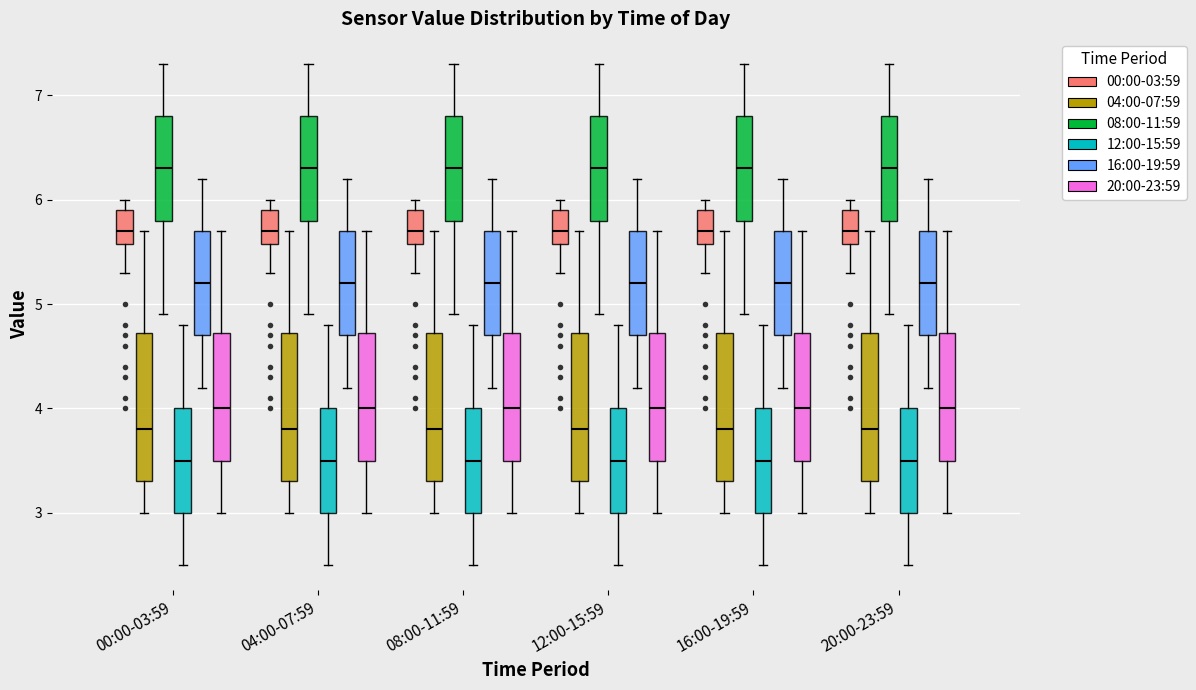

Reading left to right, read every box against the y-axis: the position of its median line, the range the box covers, and the ends of its whiskers. The values are not printed on the chart, so give them approximately, as read against the axis.

00:00-03:59 (00:00-03:59): median 5.7, box 5.6 to 5.9, whiskers 5.3 to 6.0
00:00-03:59 (04:00-07:59): median 3.8, box 3.3 to 4.7, whiskers 3.0 to 5.7
00:00-03:59 (08:00-11:59): median 6.3, box 5.8 to 6.8, whiskers 4.9 to 7.3
00:00-03:59 (12:00-15:59): median 3.5, box 3.0 to 4.0, whiskers 2.5 to 4.8
00:00-03:59 (16:00-19:59): median 5.2, box 4.7 to 5.7, whiskers 4.2 to 6.2
00:00-03:59 (20:00-23:59): median 4.0, box 3.5 to 4.7, whiskers 3.0 to 5.7
04:00-07:59 (00:00-03:59): median 5.7, box 5.6 to 5.9, whiskers 5.3 to 6.0
04:00-07:59 (04:00-07:59): median 3.8, box 3.3 to 4.7, whiskers 3.0 to 5.7
04:00-07:59 (08:00-11:59): median 6.3, box 5.8 to 6.8, whiskers 4.9 to 7.3
04:00-07:59 (12:00-15:59): median 3.5, box 3.0 to 4.0, whiskers 2.5 to 4.8
04:00-07:59 (16:00-19:59): median 5.2, box 4.7 to 5.7, whiskers 4.2 to 6.2
04:00-07:59 (20:00-23:59): median 4.0, box 3.5 to 4.7, whiskers 3.0 to 5.7
08:00-11:59 (00:00-03:59): median 5.7, box 5.6 to 5.9, whiskers 5.3 to 6.0
08:00-11:59 (04:00-07:59): median 3.8, box 3.3 to 4.7, whiskers 3.0 to 5.7
08:00-11:59 (08:00-11:59): median 6.3, box 5.8 to 6.8, whiskers 4.9 to 7.3
08:00-11:59 (12:00-15:59): median 3.5, box 3.0 to 4.0, whiskers 2.5 to 4.8
08:00-11:59 (16:00-19:59): median 5.2, box 4.7 to 5.7, whiskers 4.2 to 6.2
08:00-11:59 (20:00-23:59): median 4.0, box 3.5 to 4.7, whiskers 3.0 to 5.7
12:00-15:59 (00:00-03:59): median 5.7, box 5.6 to 5.9, whiskers 5.3 to 6.0
12:00-15:59 (04:00-07:59): median 3.8, box 3.3 to 4.7, whiskers 3.0 to 5.7
12:00-15:59 (08:00-11:59): median 6.3, box 5.8 to 6.8, whiskers 4.9 to 7.3
12:00-15:59 (12:00-15:59): median 3.5, box 3.0 to 4.0, whiskers 2.5 to 4.8
12:00-15:59 (16:00-19:59): median 5.2, box 4.7 to 5.7, whiskers 4.2 to 6.2
12:00-15:59 (20:00-23:59): median 4.0, box 3.5 to 4.7, whiskers 3.0 to 5.7
16:00-19:59 (00:00-03:59): median 5.7, box 5.6 to 5.9, whiskers 5.3 to 6.0
16:00-19:59 (04:00-07:59): median 3.8, box 3.3 to 4.7, whiskers 3.0 to 5.7
16:00-19:59 (08:00-11:59): median 6.3, box 5.8 to 6.8, whiskers 4.9 to 7.3
16:00-19:59 (12:00-15:59): median 3.5, box 3.0 to 4.0, whiskers 2.5 to 4.8
16:00-19:59 (16:00-19:59): median 5.2, box 4.7 to 5.7, whiskers 4.2 to 6.2
16:00-19:59 (20:00-23:59): median 4.0, box 3.5 to 4.7, whiskers 3.0 to 5.7
20:00-23:59 (00:00-03:59): median 5.7, box 5.6 to 5.9, whiskers 5.3 to 6.0
20:00-23:59 (04:00-07:59): median 3.8, box 3.3 to 4.7, whiskers 3.0 to 5.7
20:00-23:59 (08:00-11:59): median 6.3, box 5.8 to 6.8, whiskers 4.9 to 7.3
20:00-23:59 (12:00-15:59): median 3.5, box 3.0 to 4.0, whiskers 2.5 to 4.8
20:00-23:59 (16:00-19:59): median 5.2, box 4.7 to 5.7, whiskers 4.2 to 6.2
20:00-23:59 (20:00-23:59): median 4.0, box 3.5 to 4.7, whiskers 3.0 to 5.7